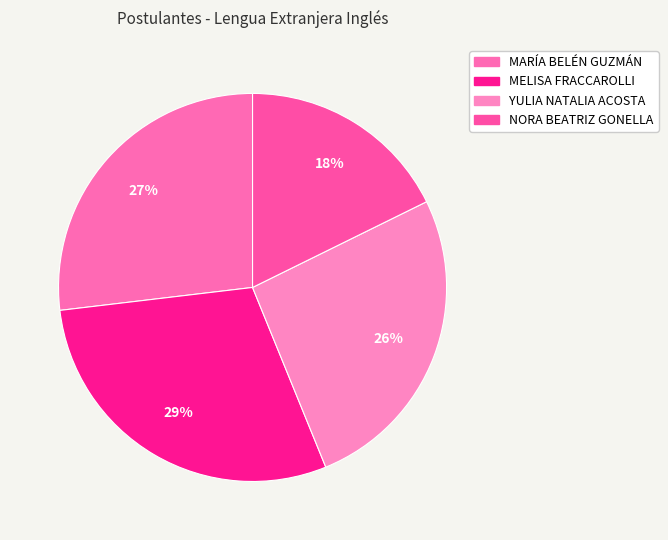

True or false: MELISA FRACCAROLLI accounts for 29% of the total.

True